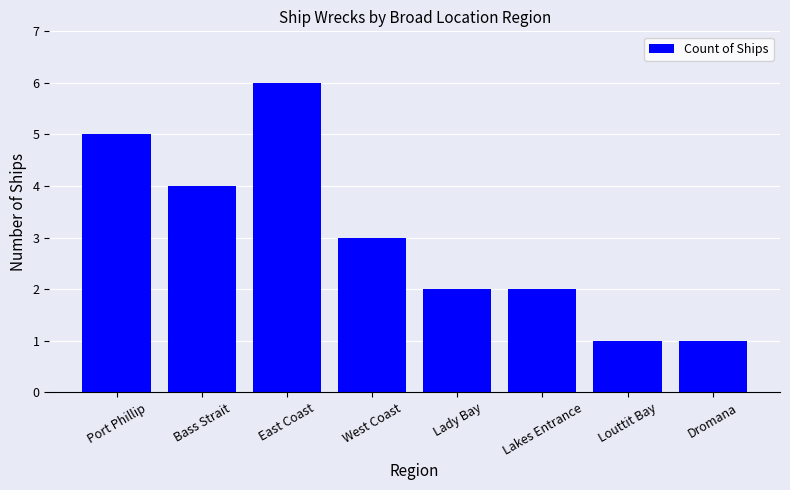

What is the value of the 7th bar from the left?

1